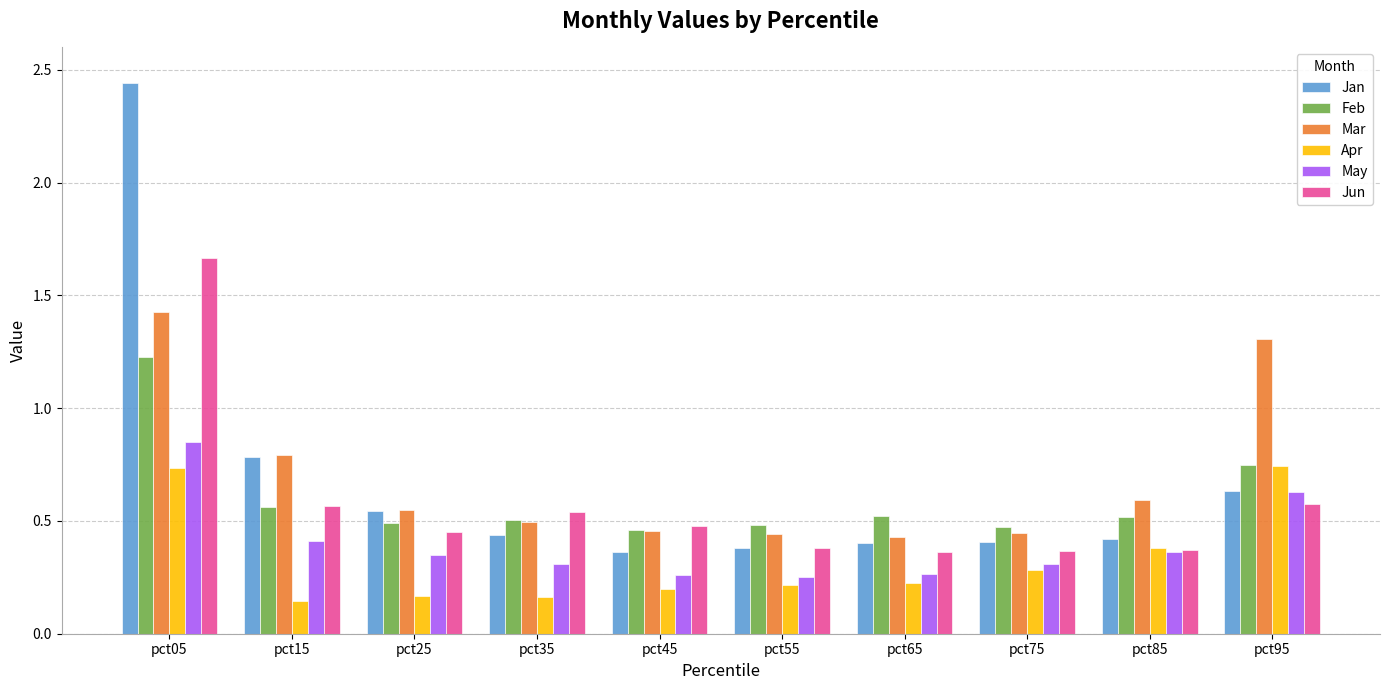

Which label corresponds to the largest value in the chart?

pct05